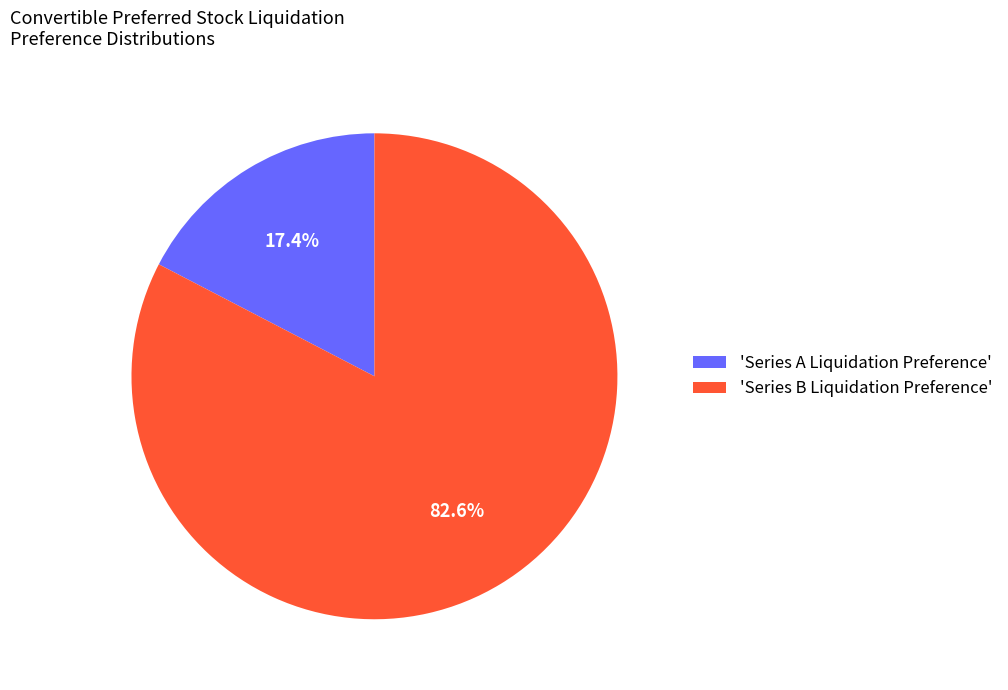

Does any single category account for the majority?

Yes